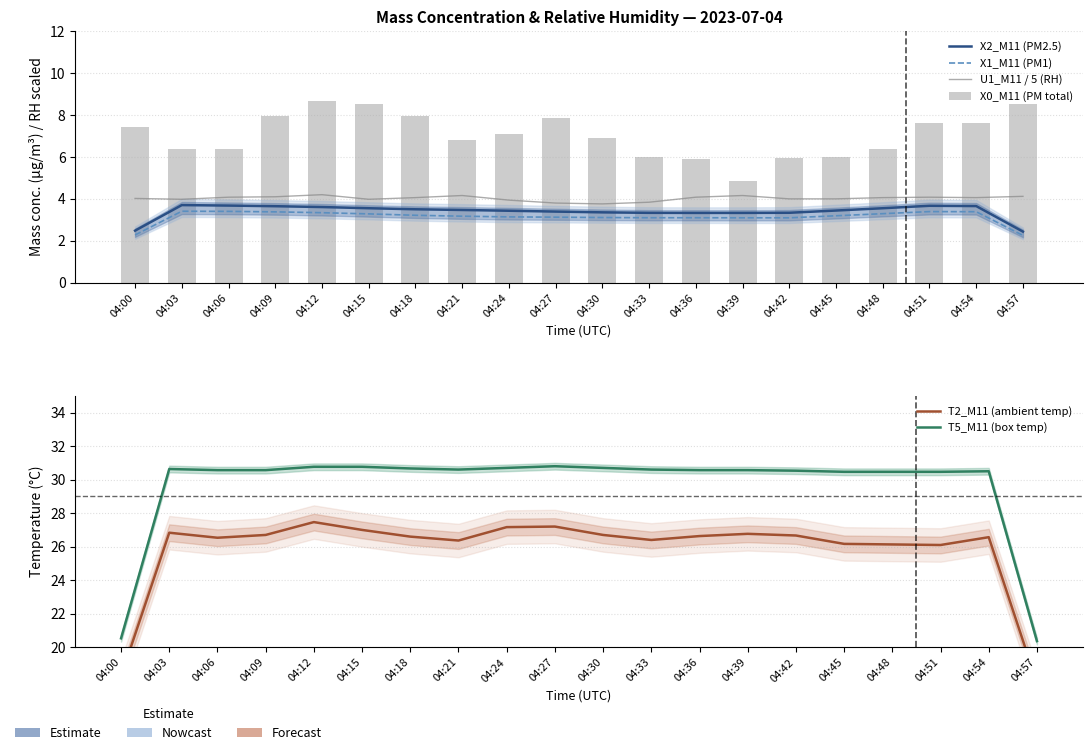

Does the chart contain any negative values?

No